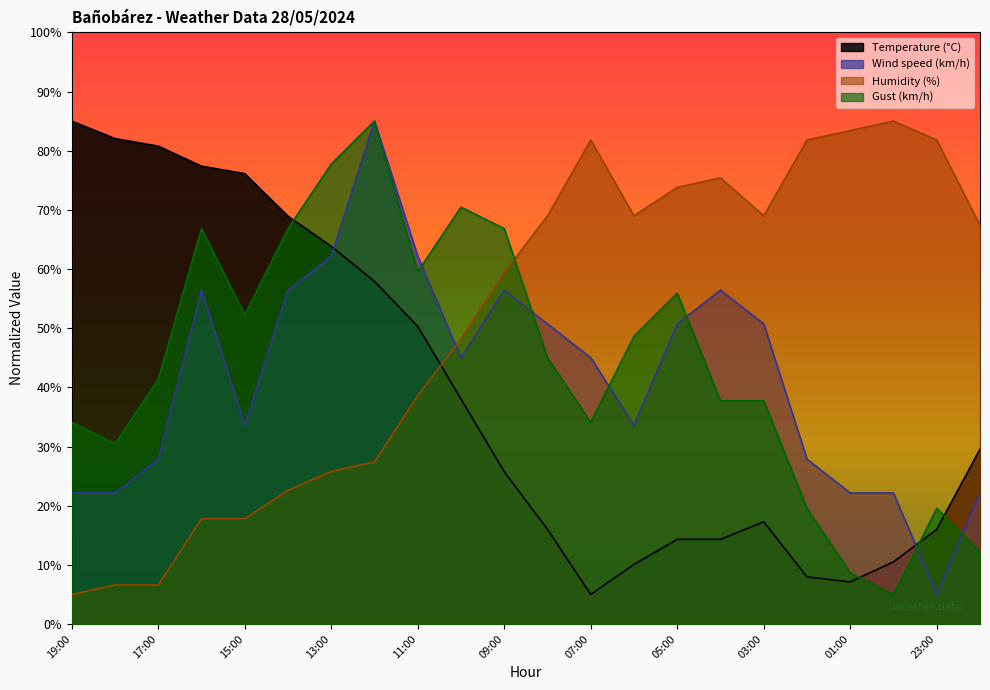

Reading right to left, list all the values displayed in this chart.

Temperature (°C): 29.6	16.0	10.5	7.1	8.0	17.3	14.3	14.3	10.1	5.0	16.0	25.7	38.0	50.3	57.9	63.8	68.9	76.1	77.4	80.8	82.0	85.0
Wind speed (km/h): 22.1	5.0	22.1	22.1	27.9	50.7	56.4	50.7	33.6	45.0	50.7	56.4	45.0	62.1	85.0	62.1	56.4	33.6	56.4	27.9	22.1	22.1
Humidity (%): 67.4	81.8	85.0	83.4	81.8	69.0	75.4	73.8	69.0	81.8	69.0	59.4	48.2	38.6	27.4	25.8	22.6	17.8	17.8	6.6	6.6	5.0
Gust (km/h): 12.3	19.5	5.0	8.6	19.5	37.7	37.7	55.9	48.6	34.1	45.0	66.8	70.5	59.5	85.0	77.7	66.8	52.3	66.8	41.4	30.5	34.1